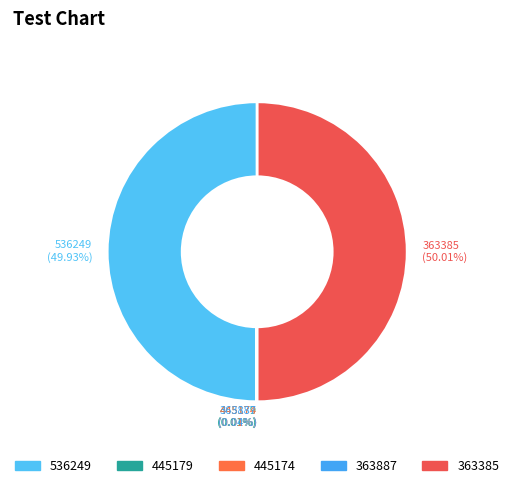

What is the ratio of the value at 363385 (50.01%) to the value at 536249 (49.93%)?

1.0